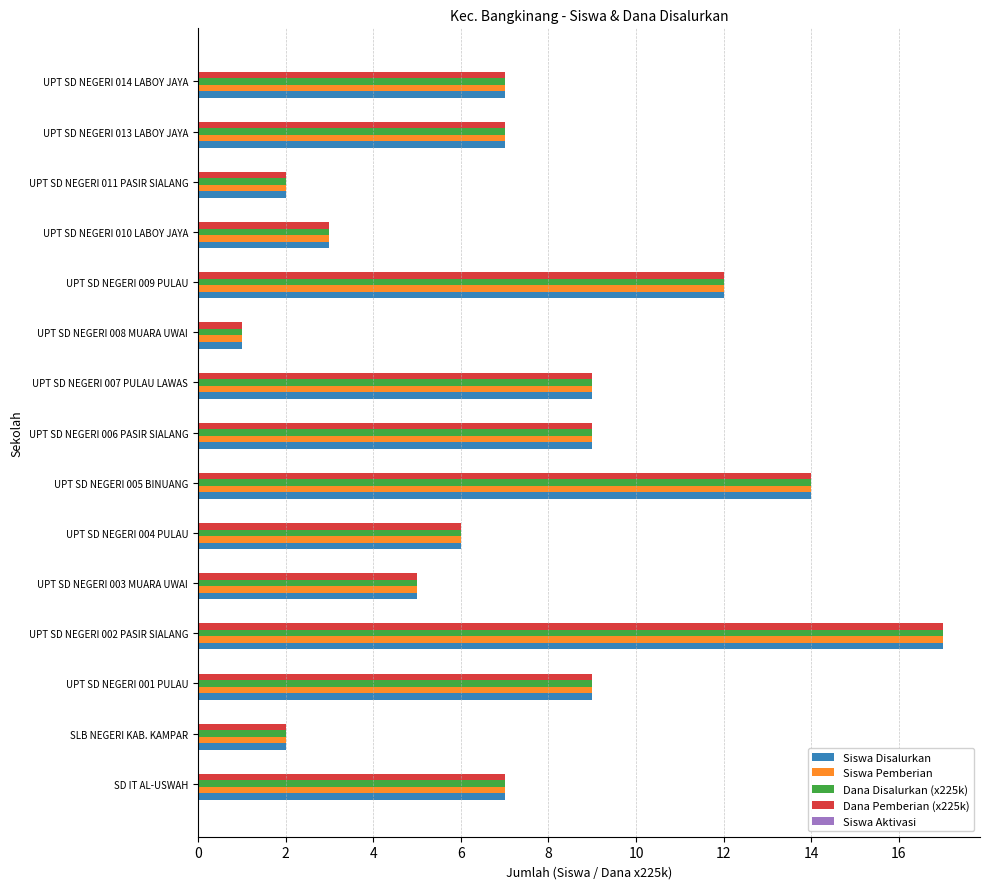

What is the sum of all Dana Disalurkan (x225k) values?

110